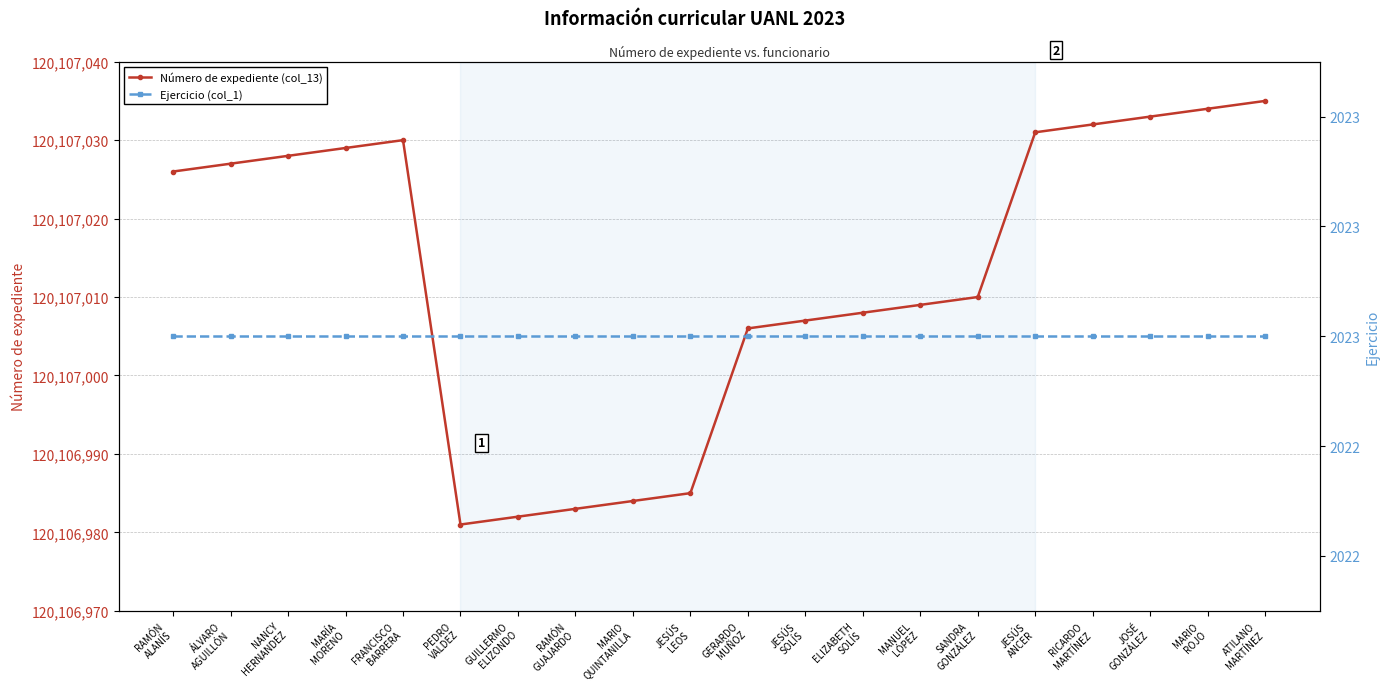

What is the difference between the second highest and minimum values in the Número de expediente (col_13) series?

53